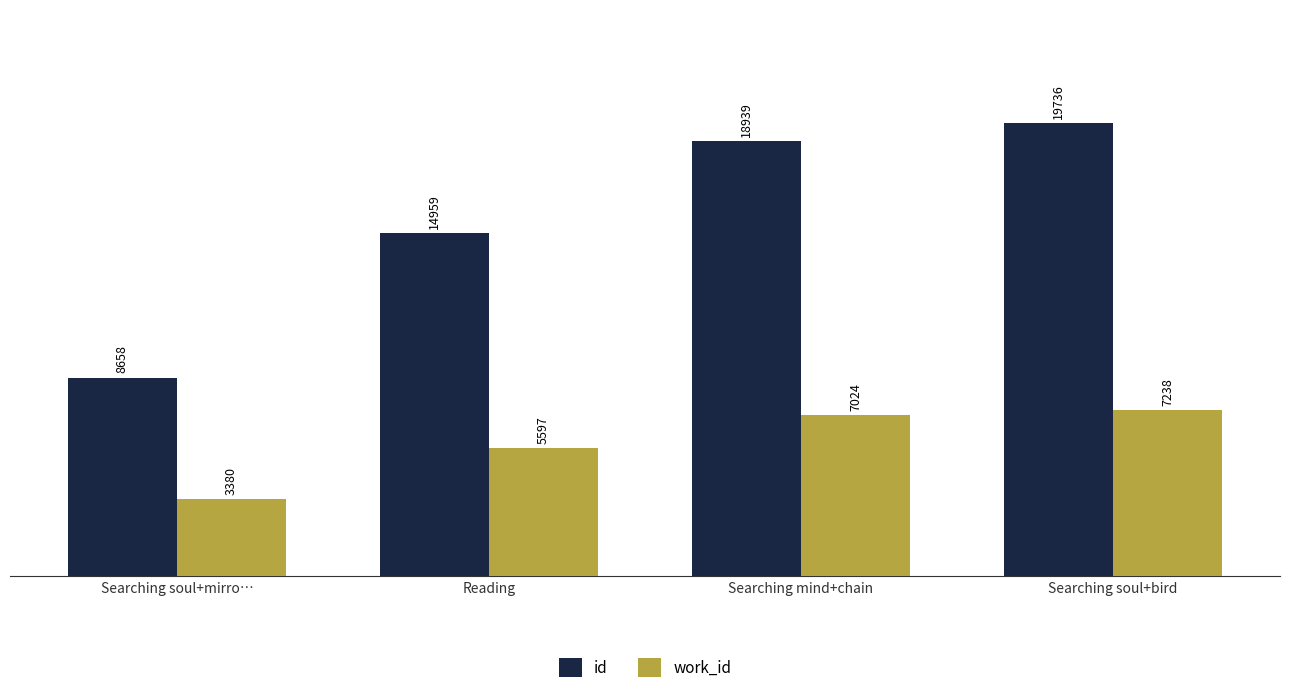

Reading left to right, what are all the values shown in this chart?

id: Searching soul+mirro…=8658	Reading=14959	Searching mind+chain=18939	Searching soul+bird=19736
work_id: Searching soul+mirro…=3380	Reading=5597	Searching mind+chain=7024	Searching soul+bird=7238